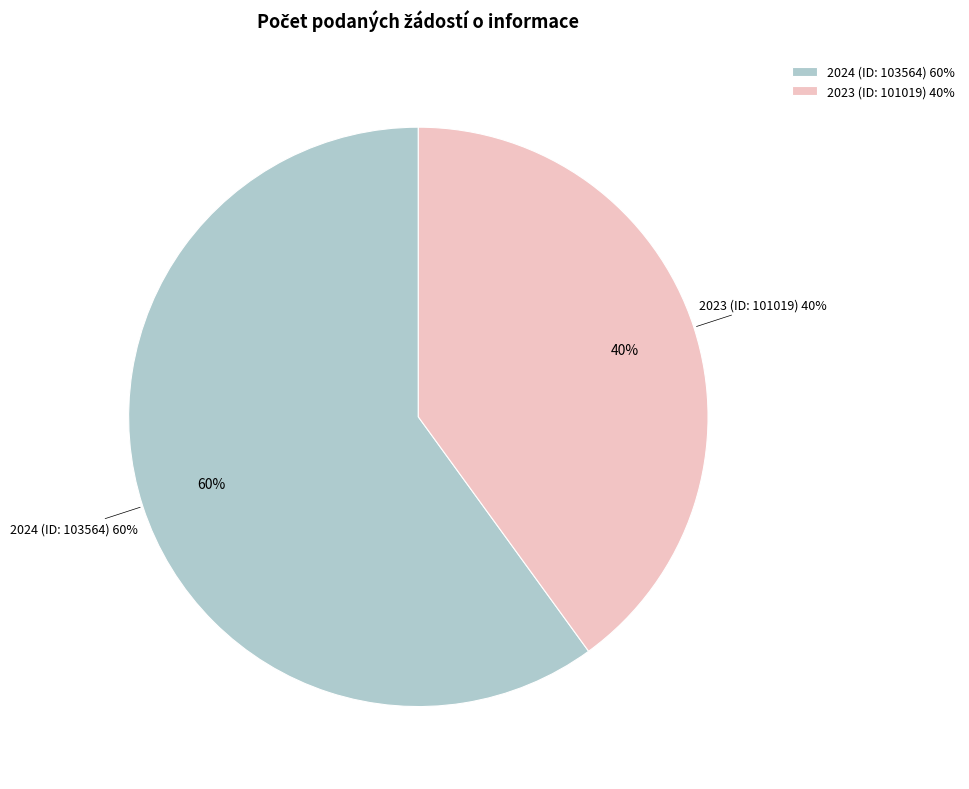

To the nearest percent, what is the difference between the largest and smallest slice percentages?

20%